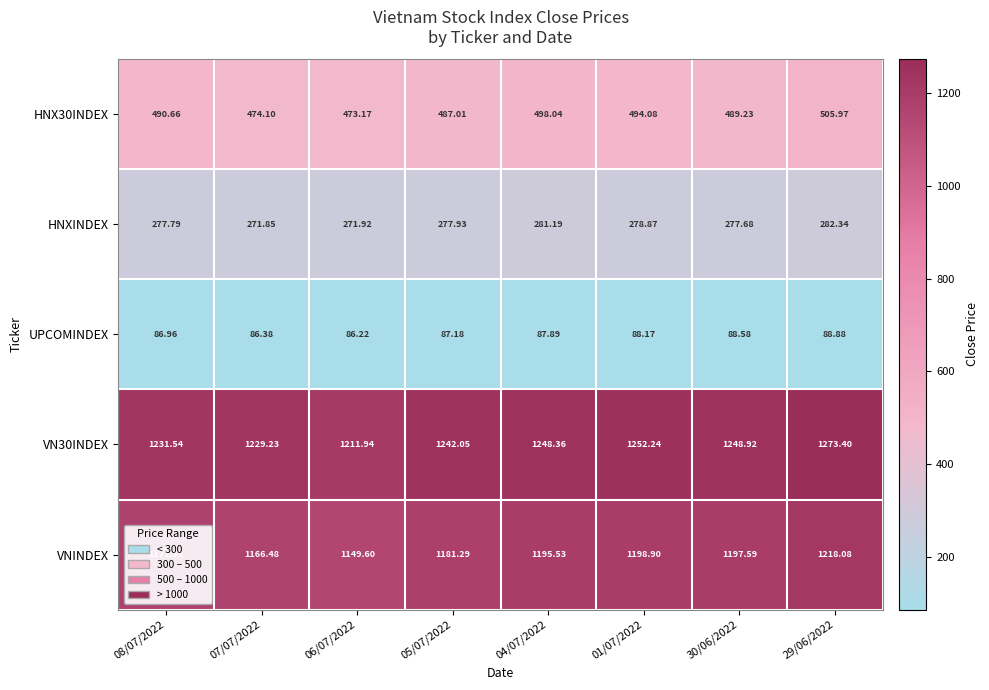

Between 08/07/2022 and 01/07/2022, which series saw the biggest shift?

VNINDEX